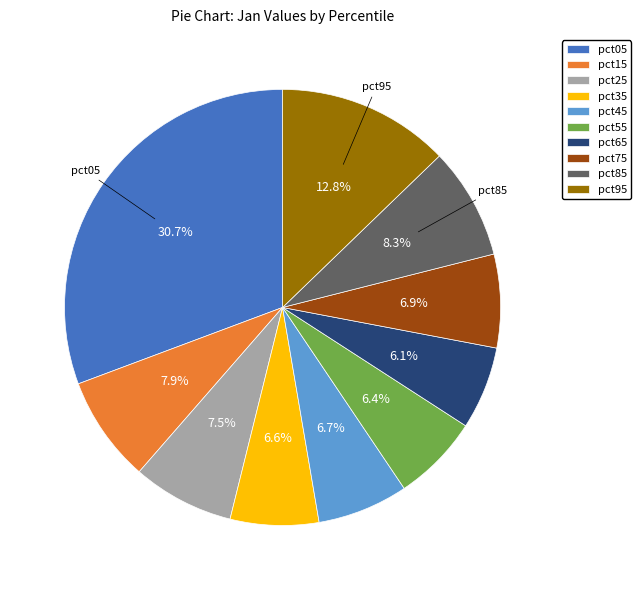

How much of the chart is everything except pct65?

93.9%